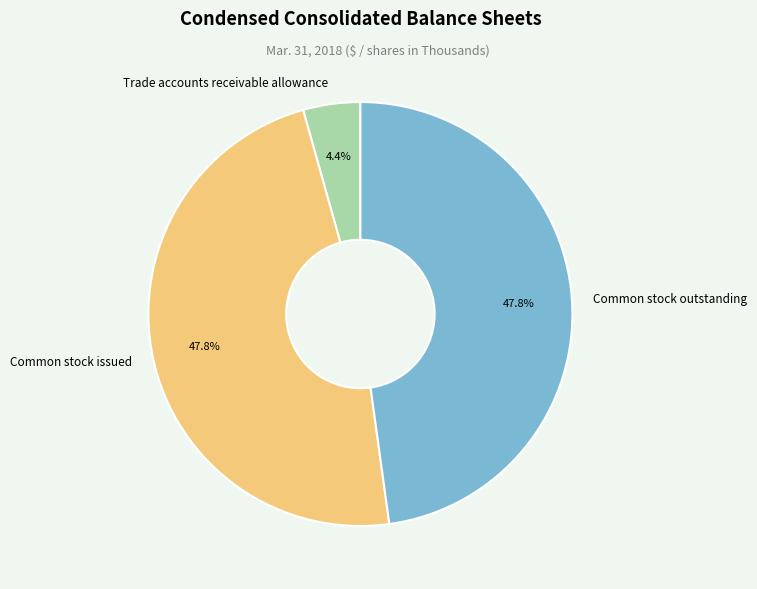

The Common stock outstanding slice represents 40% of the pie. True or false?

False